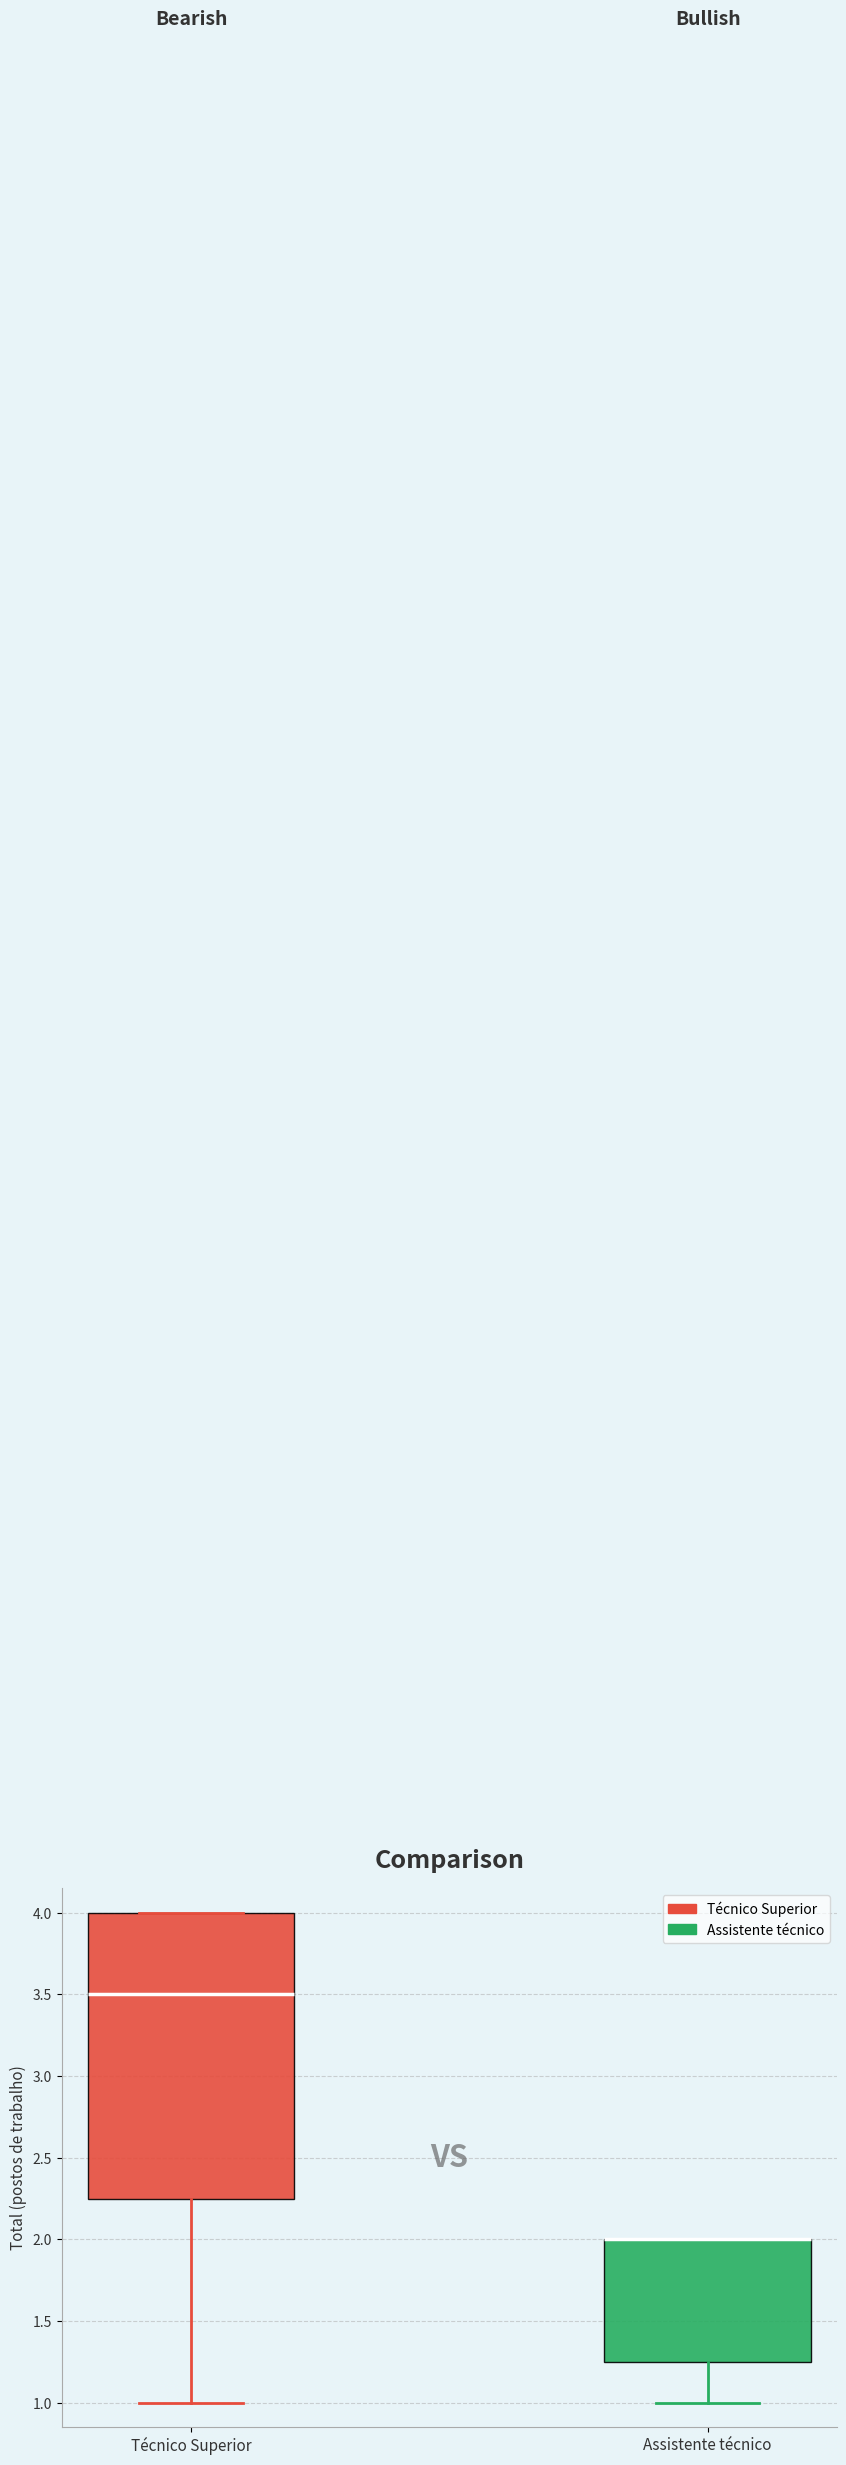

Where does the median line of the box for Técnico Superior sit on the y-axis? The values are not printed on the chart, so give them approximately, as read against the axis.

3.50